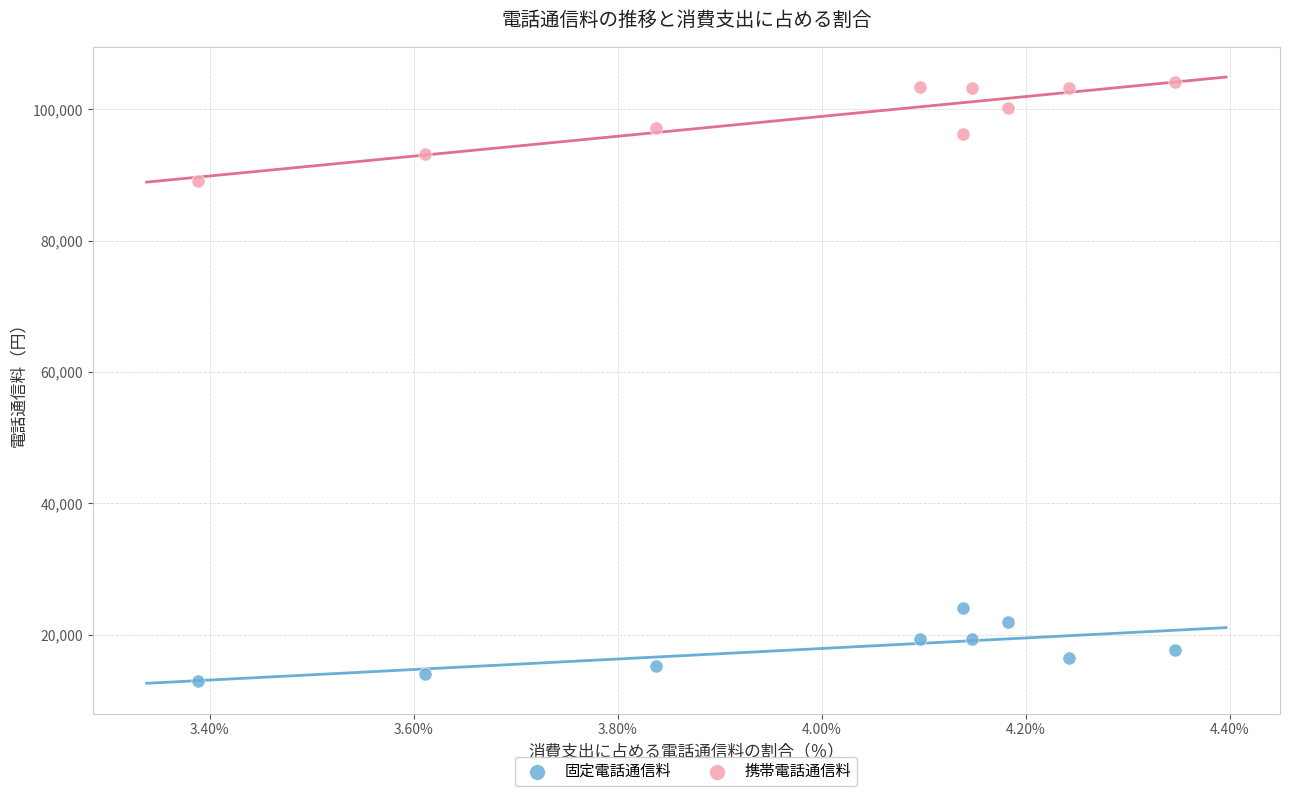

Which series has the widest spread of Y values?

携帯電話通信料